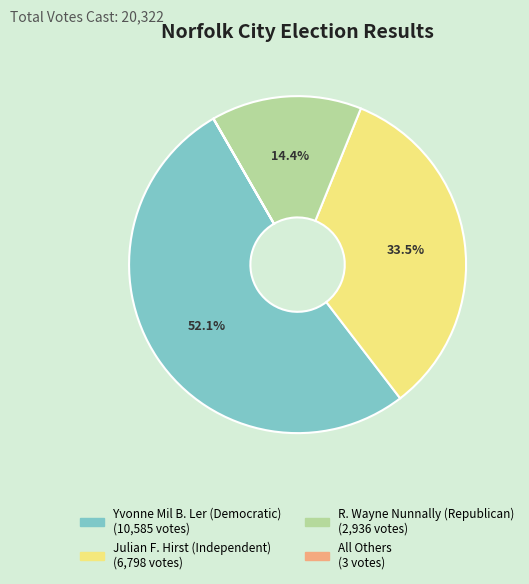

Does Yvonne Mil B. Ler (Democratic) account for over 50% of the chart?

Yes